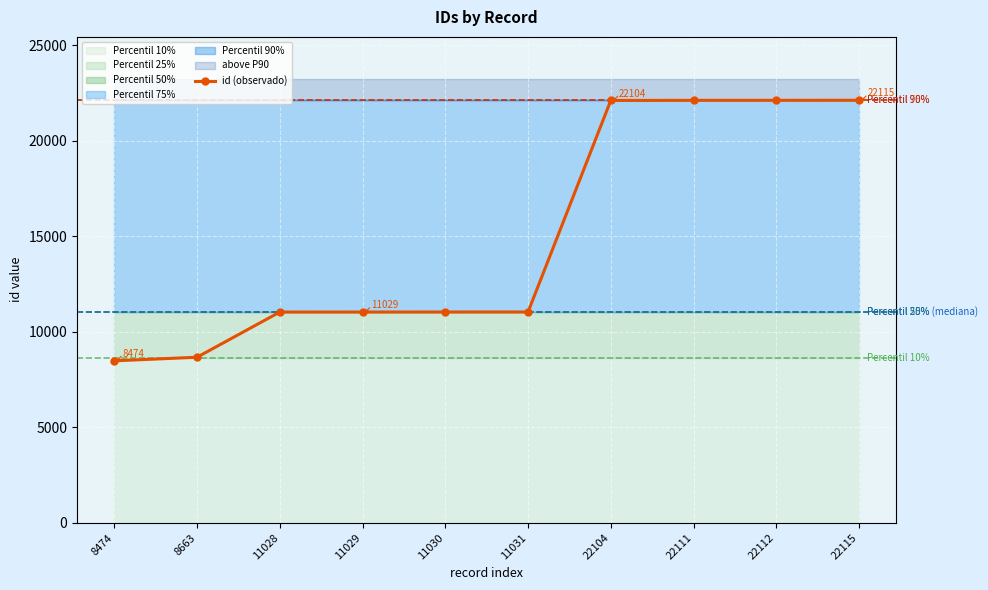

Rank the categories by value from lowest to highest.

8474, 8663, 11028, 11029, 11030, 11031, 22104, 22111, 22112, 22115